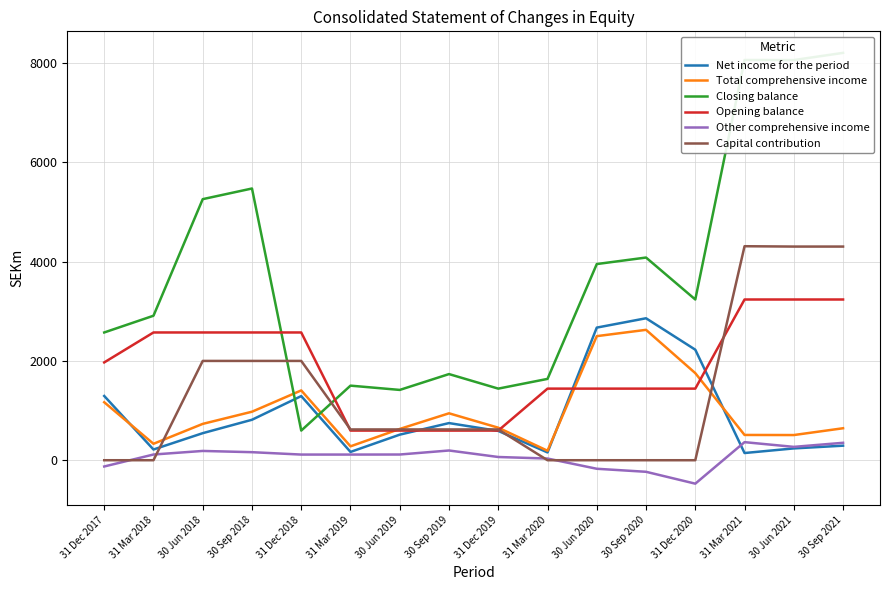

How many series are shown in this chart?

6